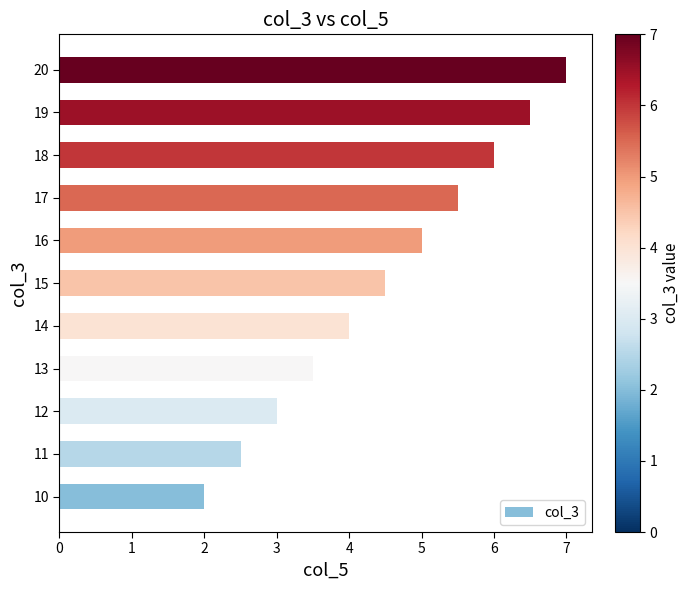

Which label corresponds to the largest value in the chart?

20